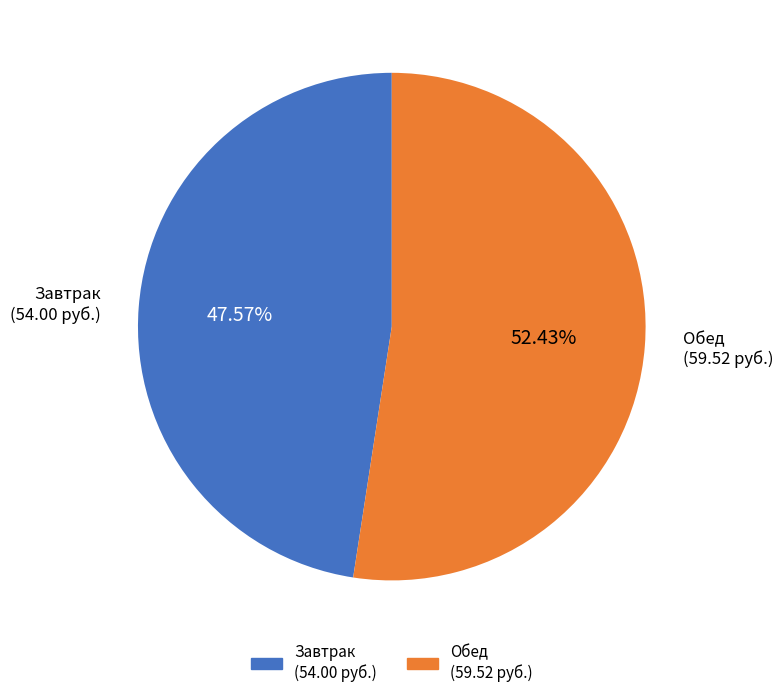

Is there a majority slice in this chart?

Yes